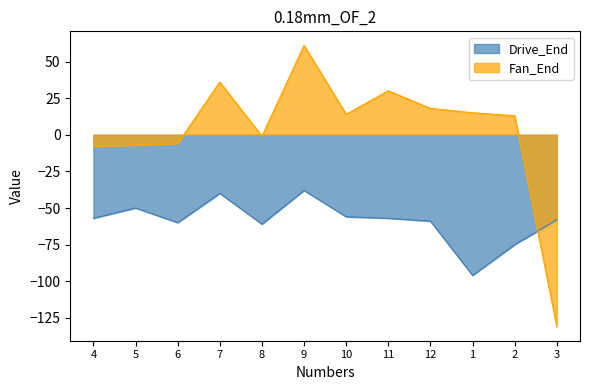

Reading left to right, extract all data points from this chart.

Drive_End: 4=-57	5=-50	6=-60	7=-40	8=-61	9=-38	10=-56	11=-57	12=-59	1=-96	2=-75	3=-58
Fan_End: 4=-8	5=-7	6=-6	7=36	8=-1	9=61	10=14	11=30	12=18	1=15	2=13	3=-131